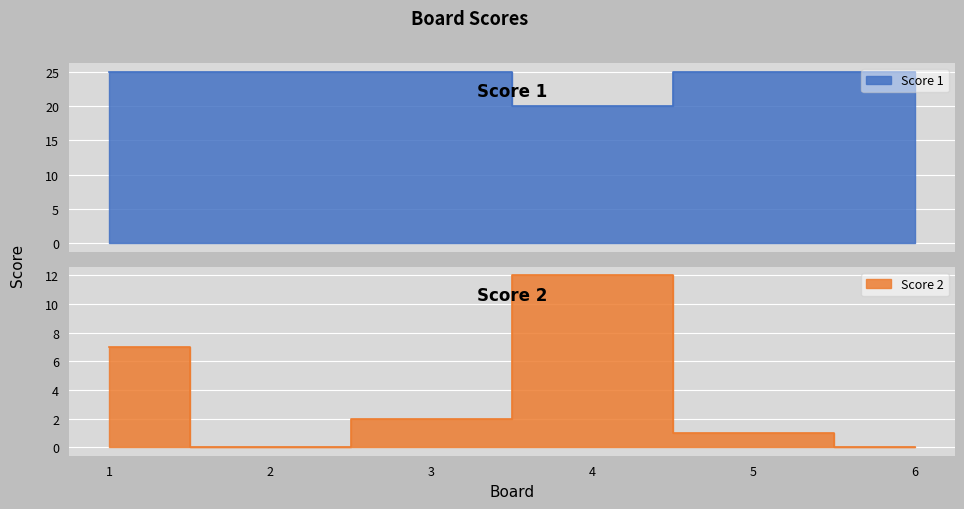

Which category has the lowest value in the Score 2 series?

2